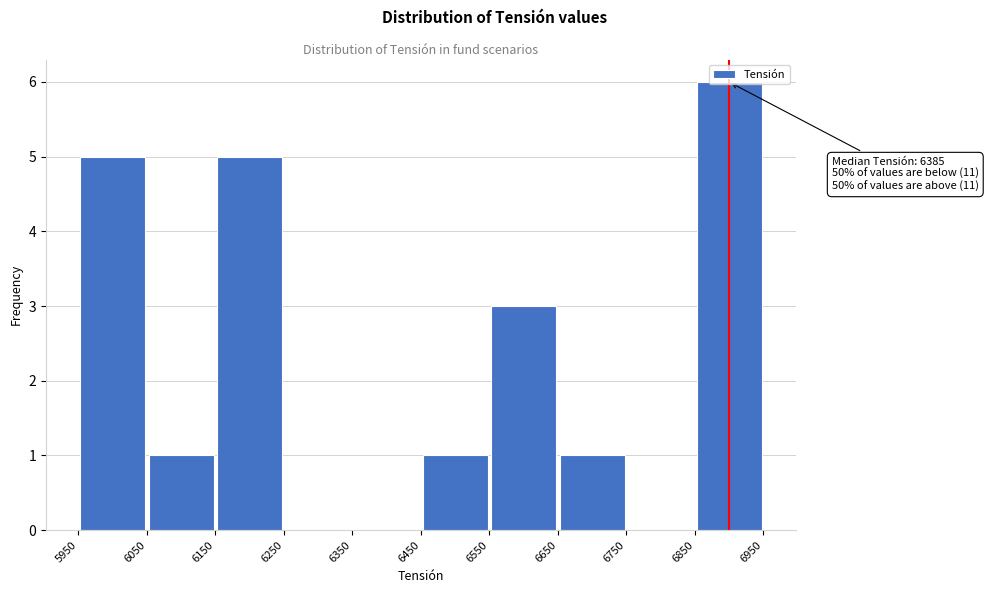

Over which range of the x-axis is the bar tallest?

6850 to 6950